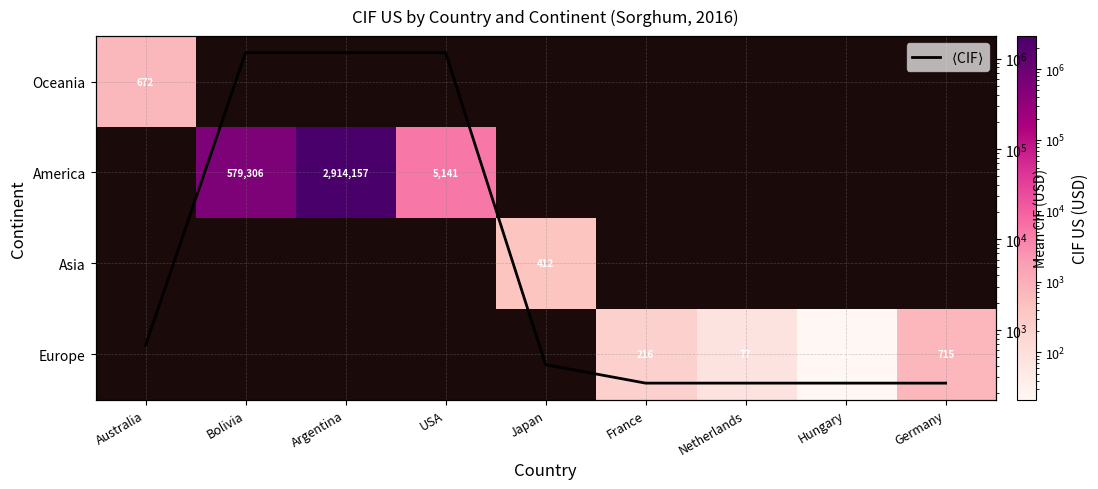

How many distinct data groups are displayed?

5